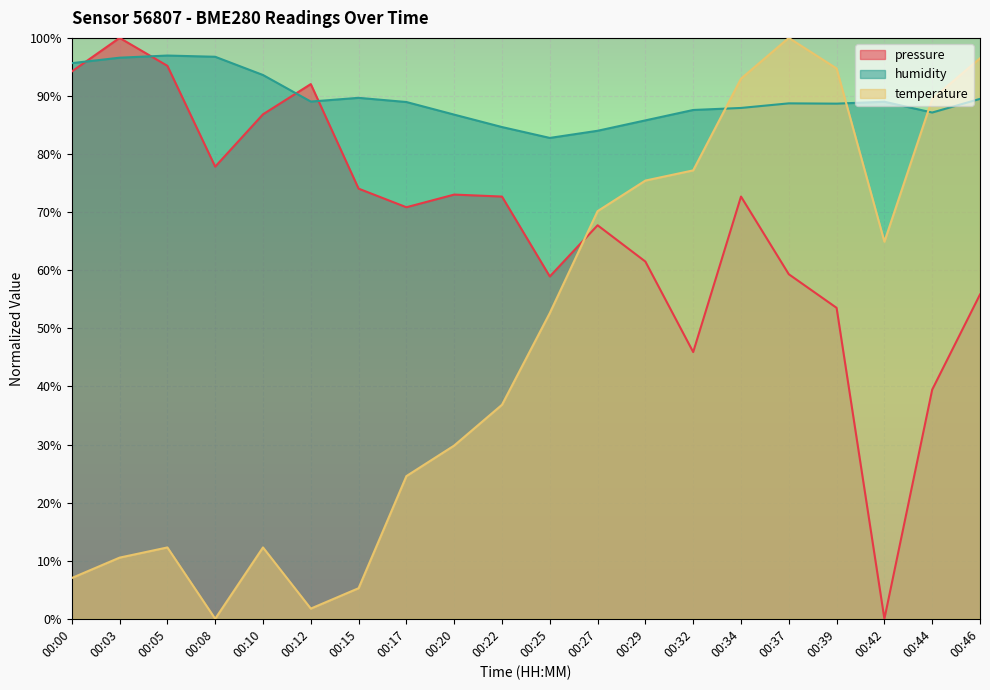

Does the chart display data point markers on the line(s)?

No